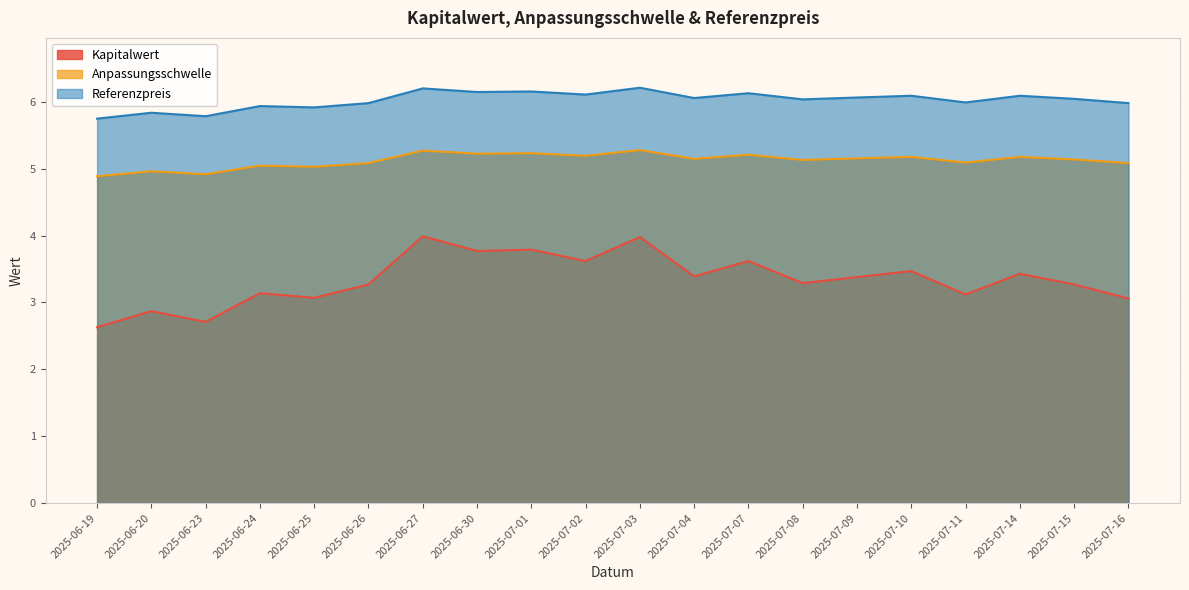

Reading left to right, list all the values displayed in this chart.

Kapitalwert: 2.6	2.9	2.7	3.1	3.1	3.3	4.0	3.8	3.8	3.6	4.0	3.4	3.6	3.3	3.4	3.5	3.1	3.4	3.3	3.1
Anpassungsschwelle: 4.9	5.0	4.9	5.0	5.0	5.1	5.3	5.2	5.2	5.2	5.3	5.1	5.2	5.1	5.2	5.2	5.1	5.2	5.1	5.1
Referenzpreis: 5.8	5.8	5.8	5.9	5.9	6.0	6.2	6.1	6.2	6.1	6.2	6.1	6.1	6.0	6.1	6.1	6.0	6.1	6.0	6.0